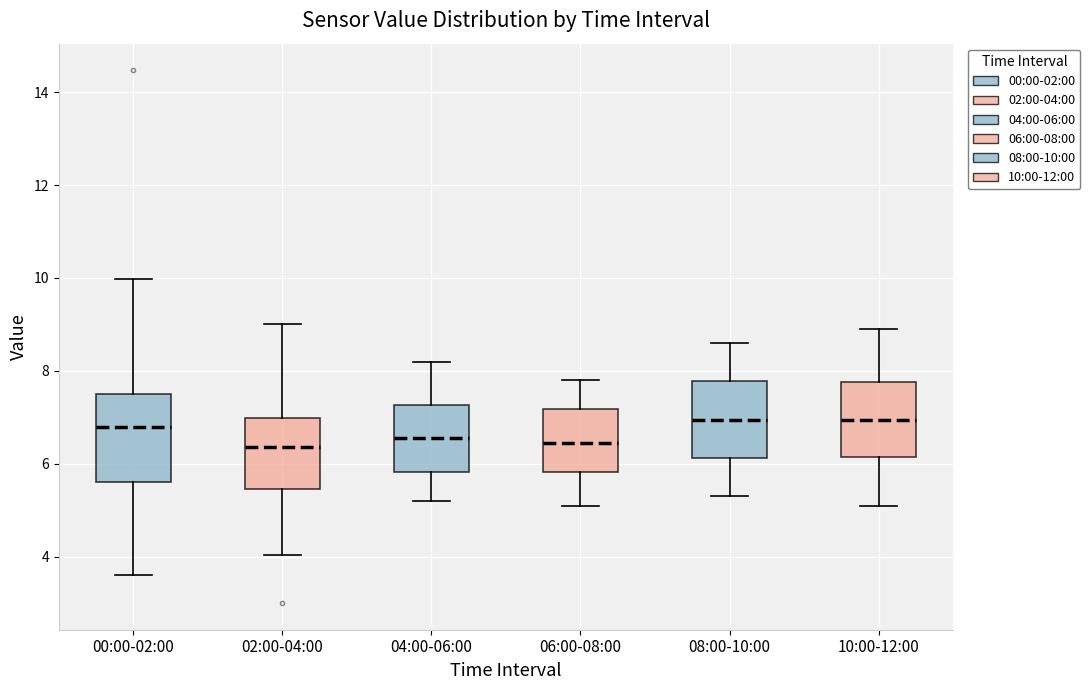

Reading left to right, transcribe this box plot: for each box, give where its median line is, the range the box spans, and where its two whiskers end, as read against the y-axis. The values are not printed on the chart, so give them approximately, as read against the axis.

00:00-02:00: median 6.8, box 5.6 to 7.4, whiskers 3.6 to 10.0
02:00-04:00: median 6.4, box 5.4 to 7.0, whiskers 4.0 to 9.0
04:00-06:00: median 6.6, box 5.8 to 7.2, whiskers 5.2 to 8.2
06:00-08:00: median 6.4, box 5.8 to 7.2, whiskers 5.2 to 7.8
08:00-10:00: median 7.0, box 6.2 to 7.8, whiskers 5.4 to 8.6
10:00-12:00: median 7.0, box 6.2 to 7.8, whiskers 5.2 to 9.0